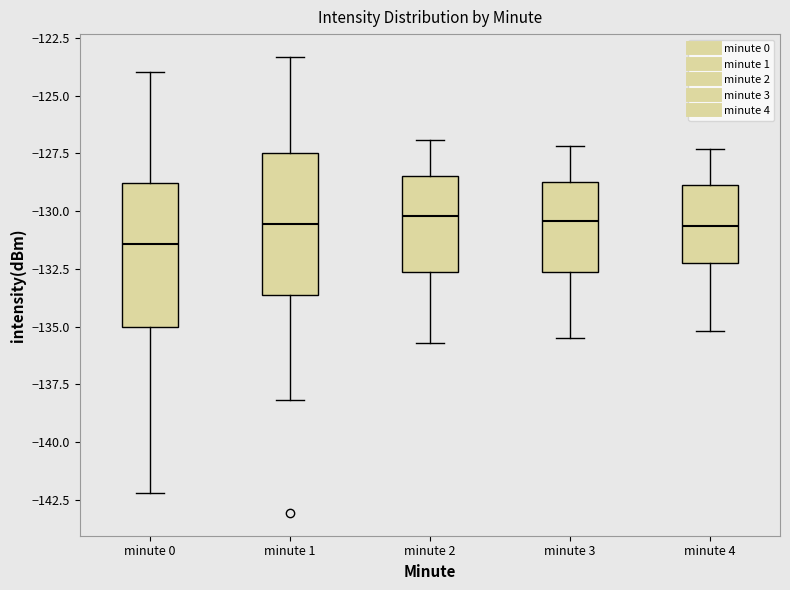

Reading left to right, read every box against the y-axis: the position of its median line, the range the box covers, and the ends of its whiskers. The values are not printed on the chart, so give them approximately, as read against the axis.

minute 0: median -131.5, box -135.0 to -129.0, whiskers -142.0 to -124.0
minute 1: median -130.5, box -133.5 to -127.5, whiskers -138.0 to -123.5
minute 2: median -130.0, box -132.5 to -128.5, whiskers -135.5 to -127.0
minute 3: median -130.5, box -132.5 to -128.5, whiskers -135.5 to -127.0
minute 4: median -130.5, box -132.0 to -129.0, whiskers -135.0 to -127.5